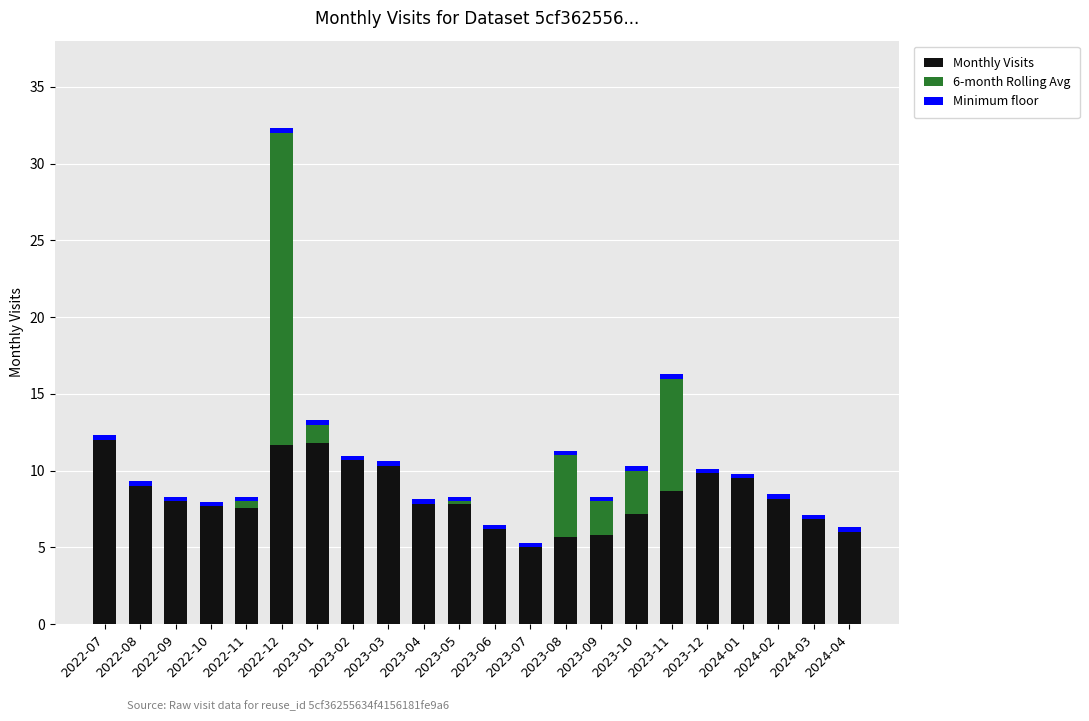

What is the maximum value for Monthly Visits?

12.0